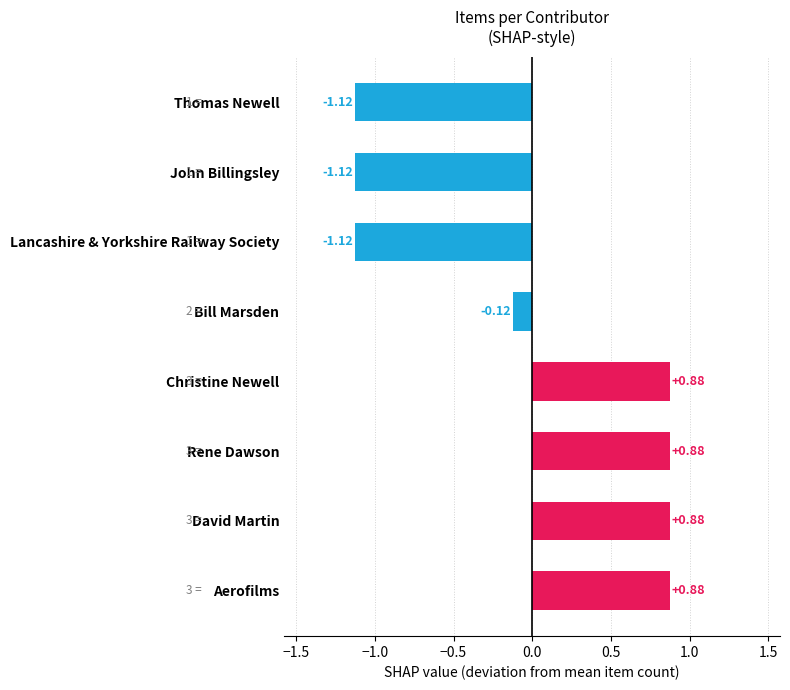

Between John Billingsley and Christine Newell, which is larger?

Christine Newell